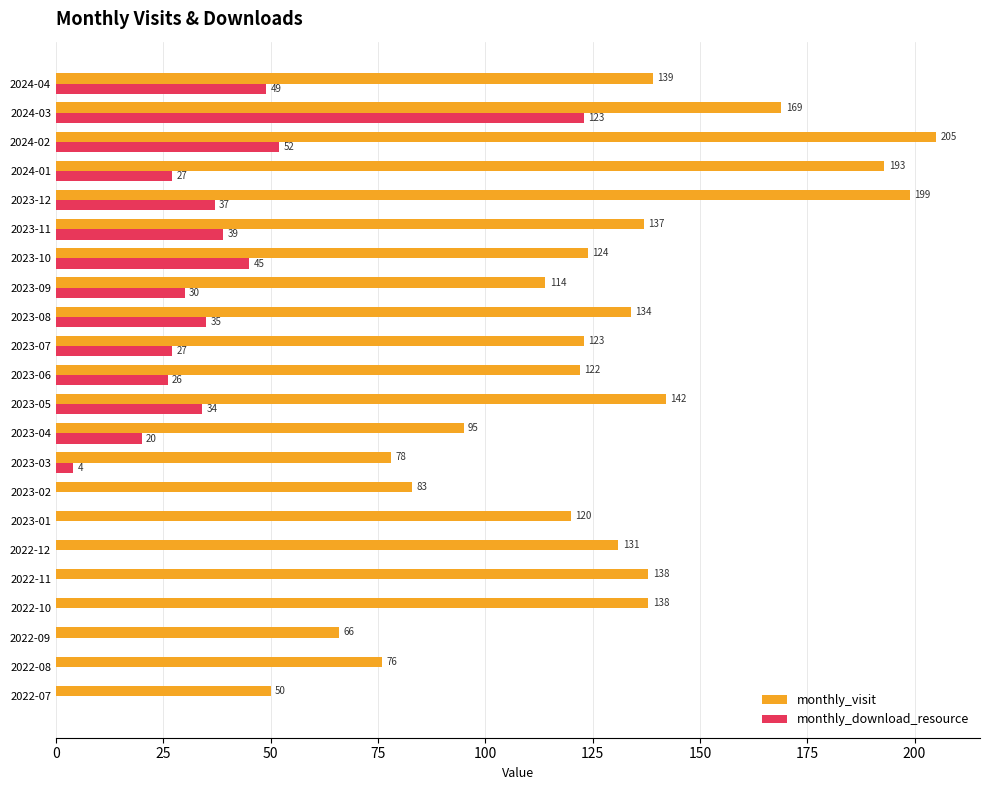

Which series has the largest total across all categories?

monthly_visit